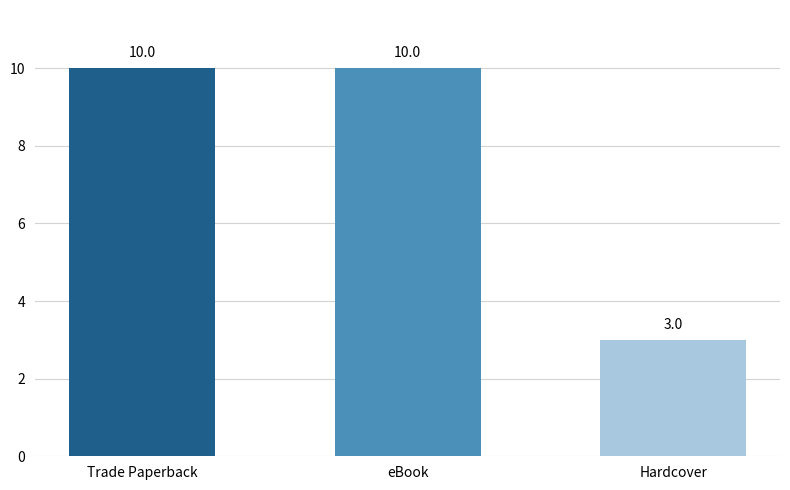

How many values are below 10?

1